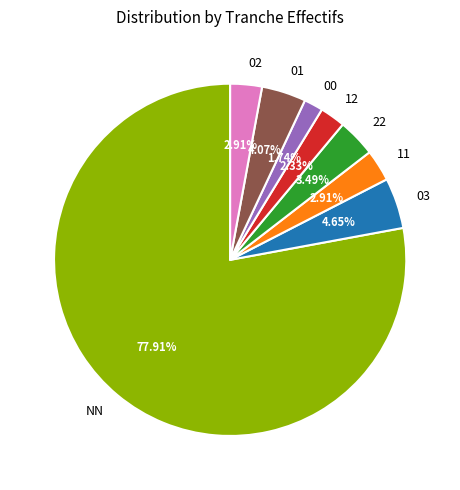

How many segments does this pie chart have?

8